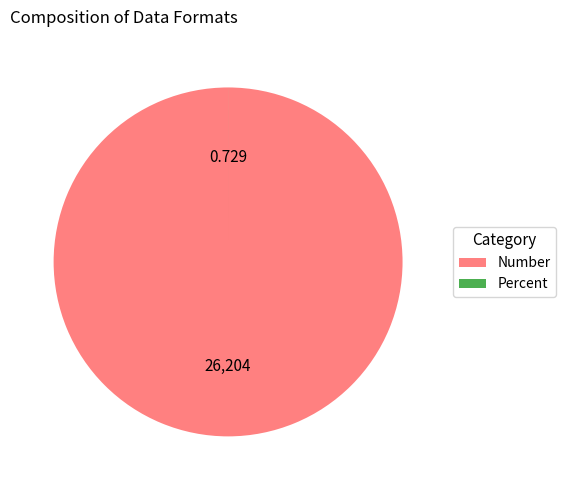

Does Number represent more than half of the total?

Yes